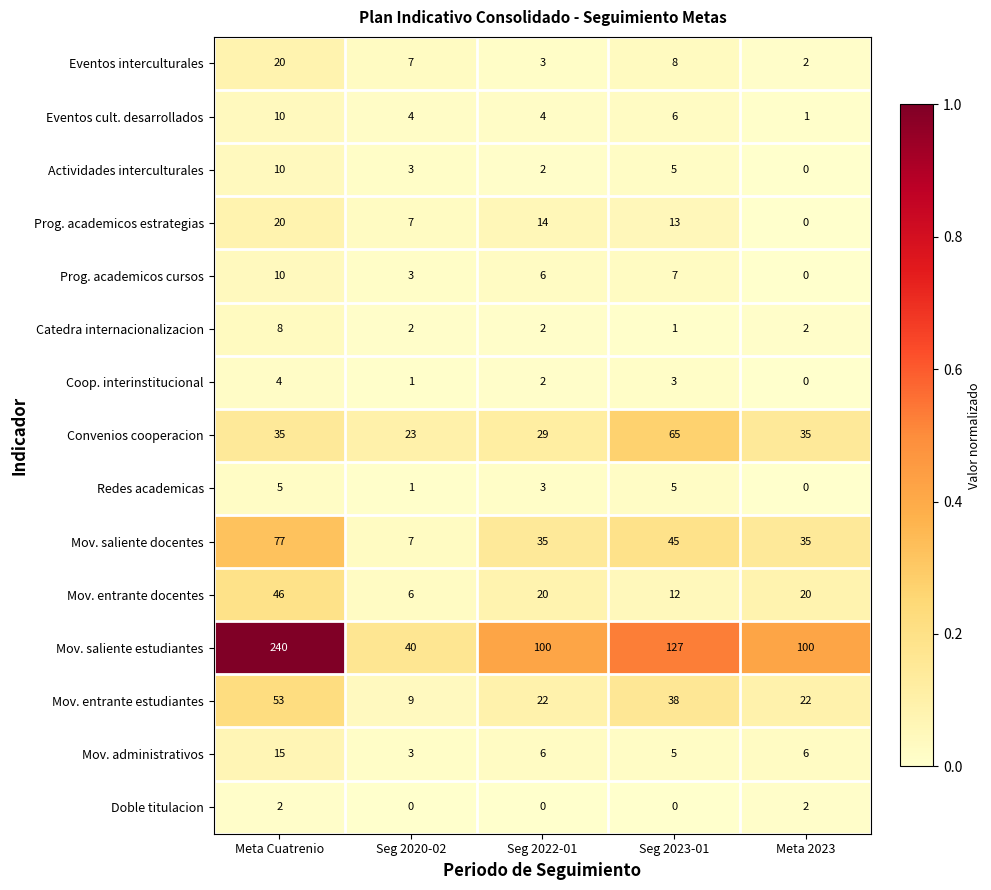

Where is Prog. academicos cursos nearest to the value 5?

Seg 2022-01